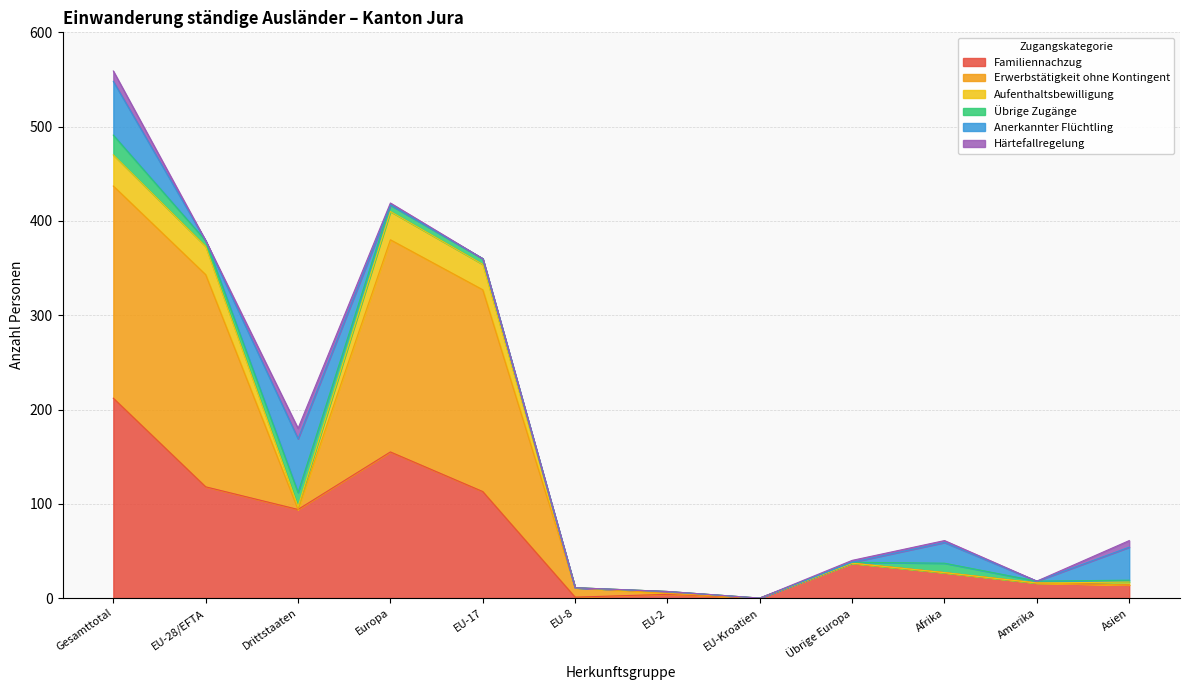

Count the number of categories in the chart.

12